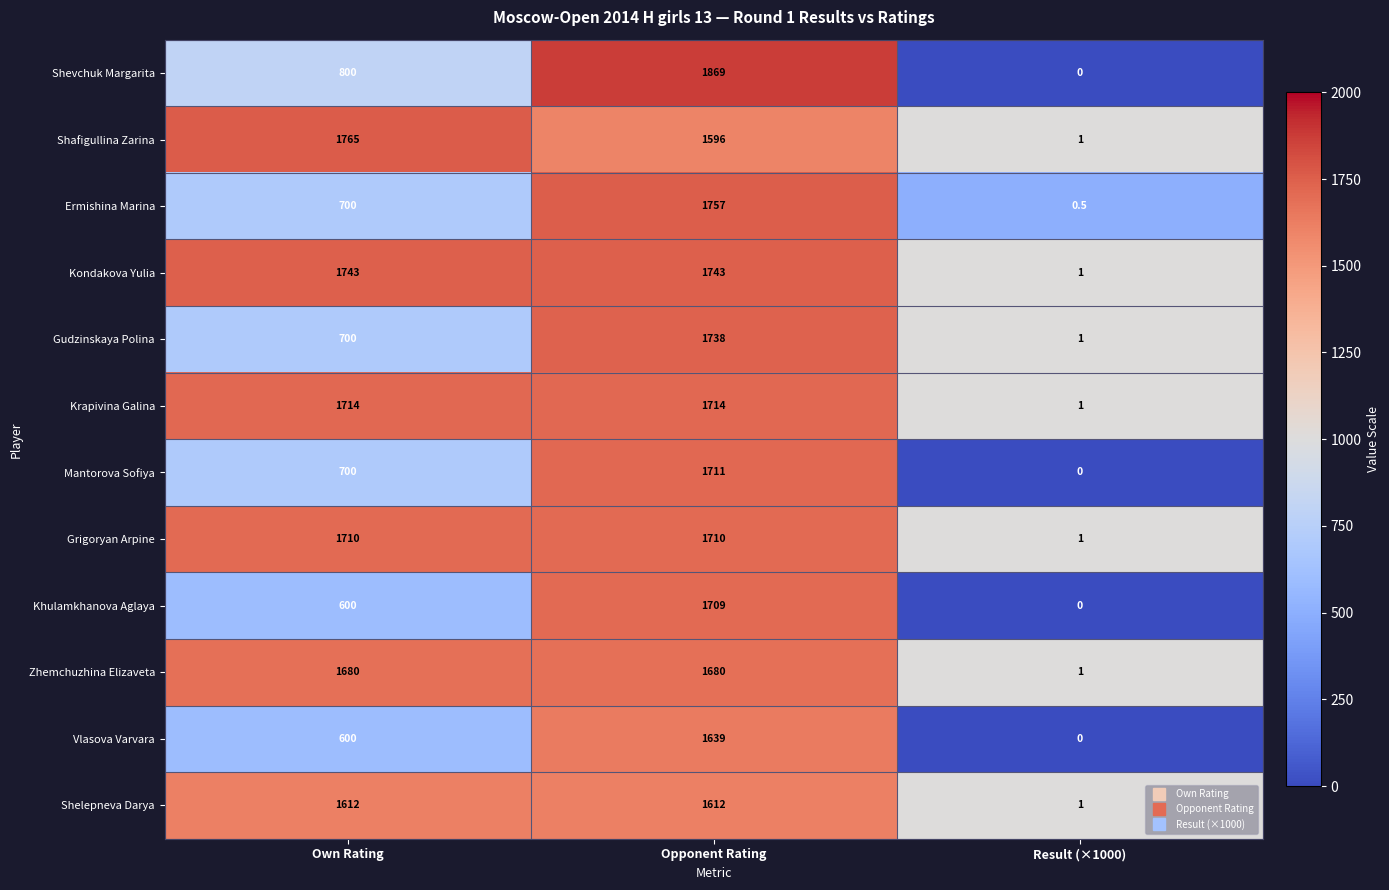

What is the sum of all Gudzinskaya Polina values?

2439.0